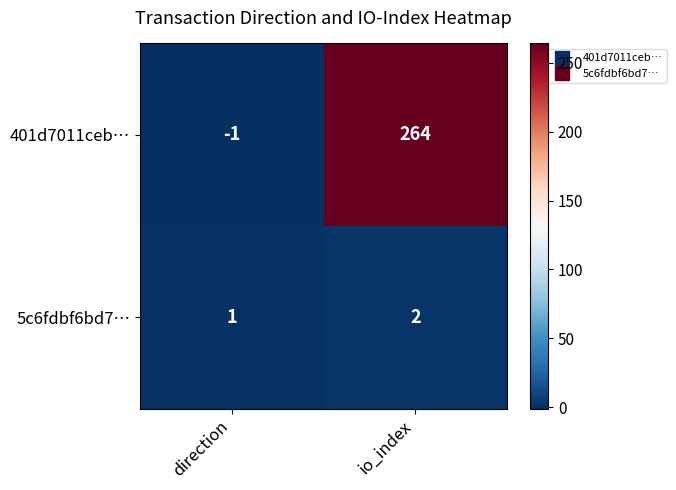

What is the sum of all 401d7011ceb… values?

263